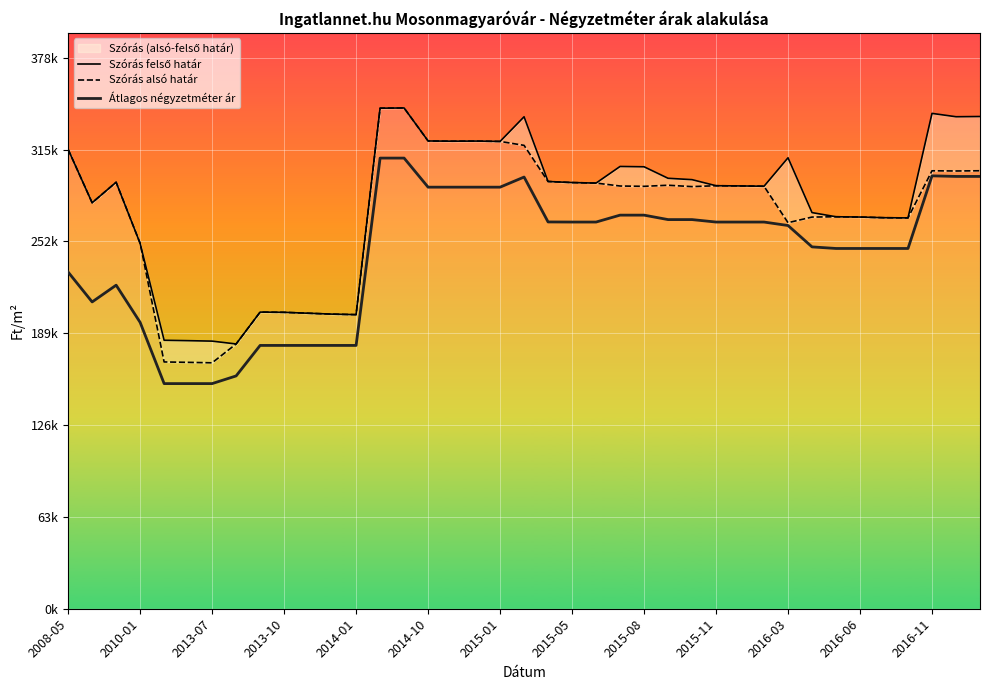

At which category is the sum across all series the highest?

14